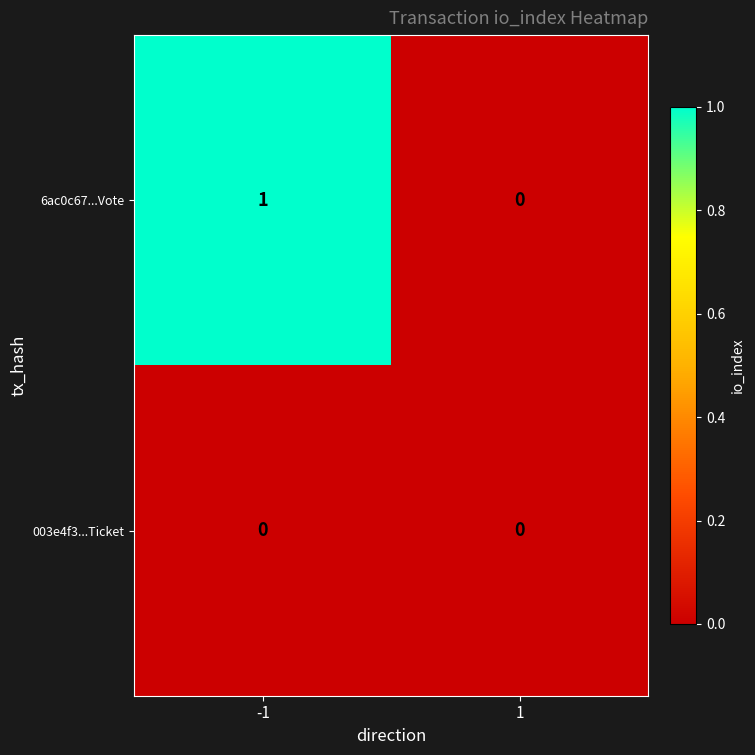

Reading right to left, transcribe all the data shown in this chart.

6ac0c67...Vote: 0	1
003e4f3...Ticket: 0	0